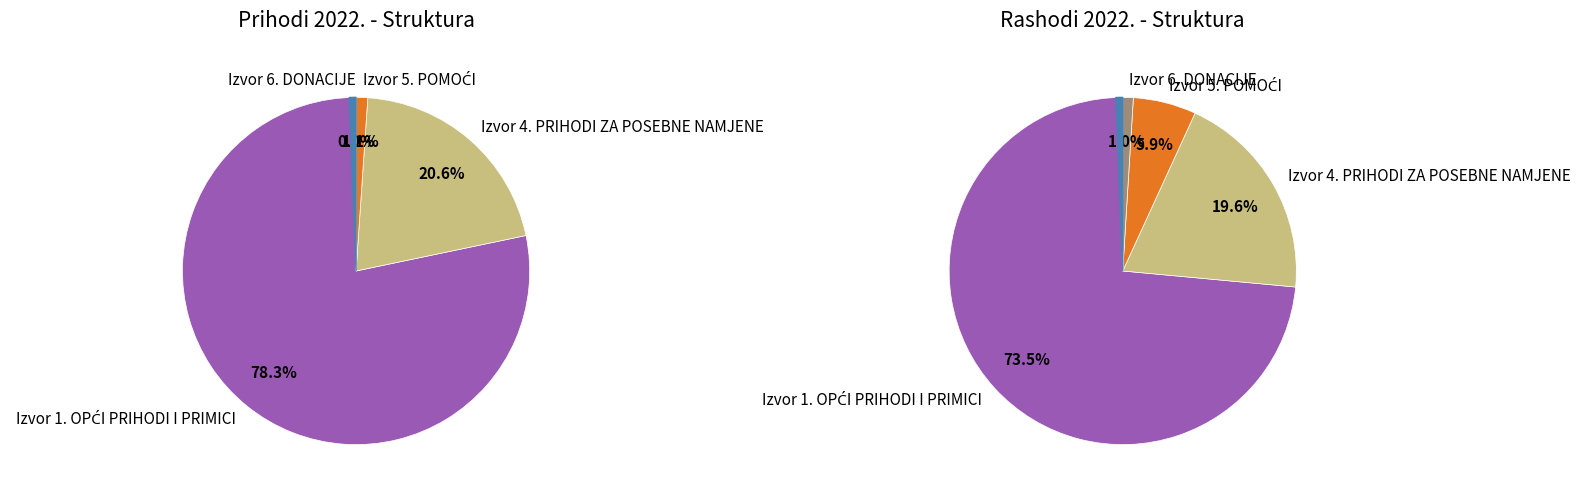

What is the largest slice in the pie chart?

Izvor 1. OPĆI PRIHODI I PRIMICI